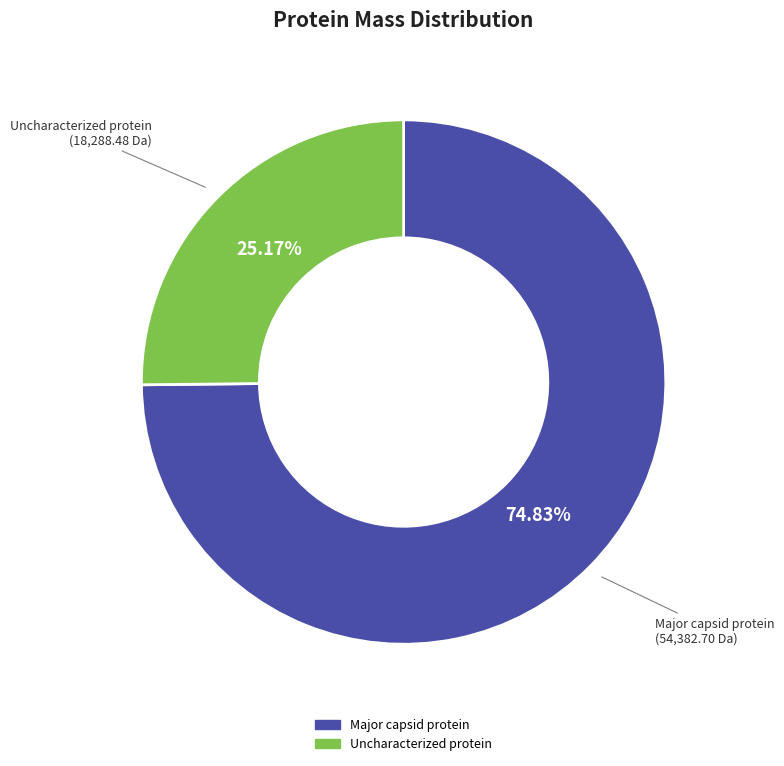

What is the smallest slice in the pie chart?

Uncharacterized protein